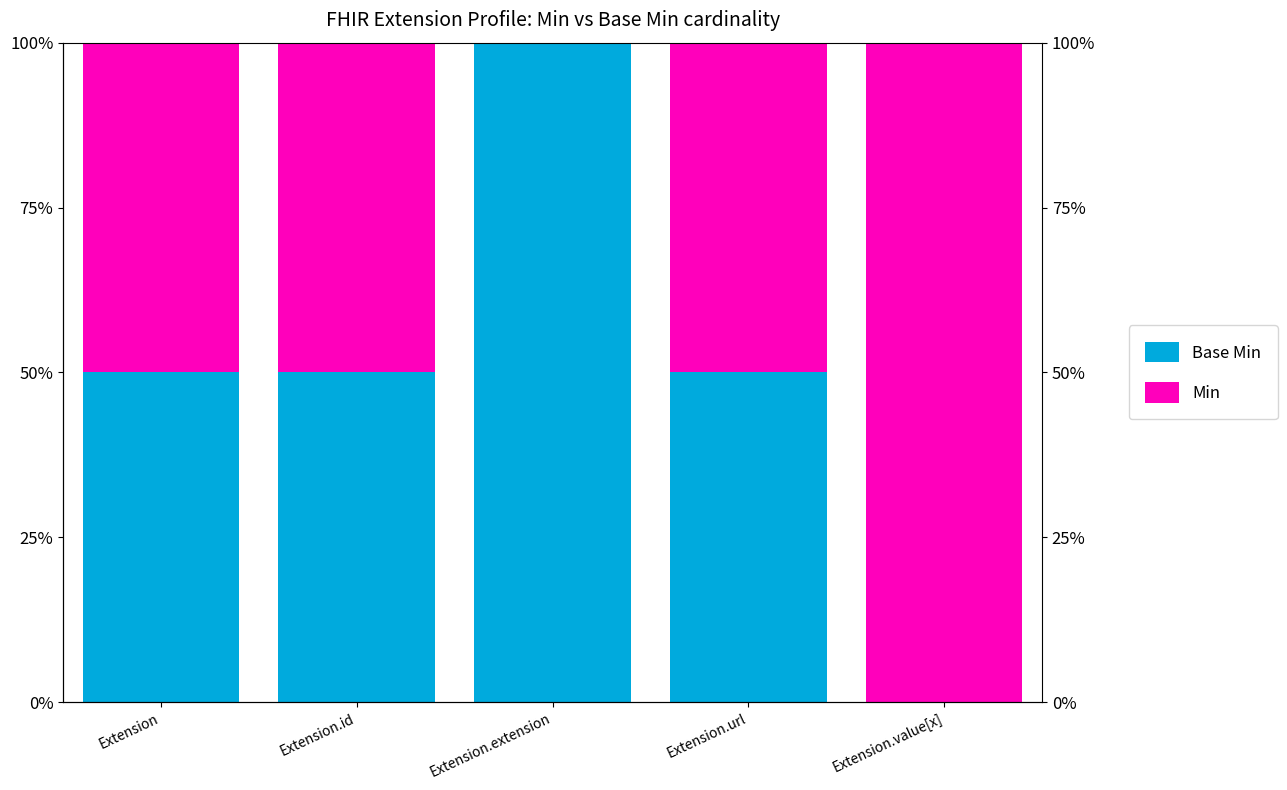

Is it true that Min equals 50 at Extension.url?

True